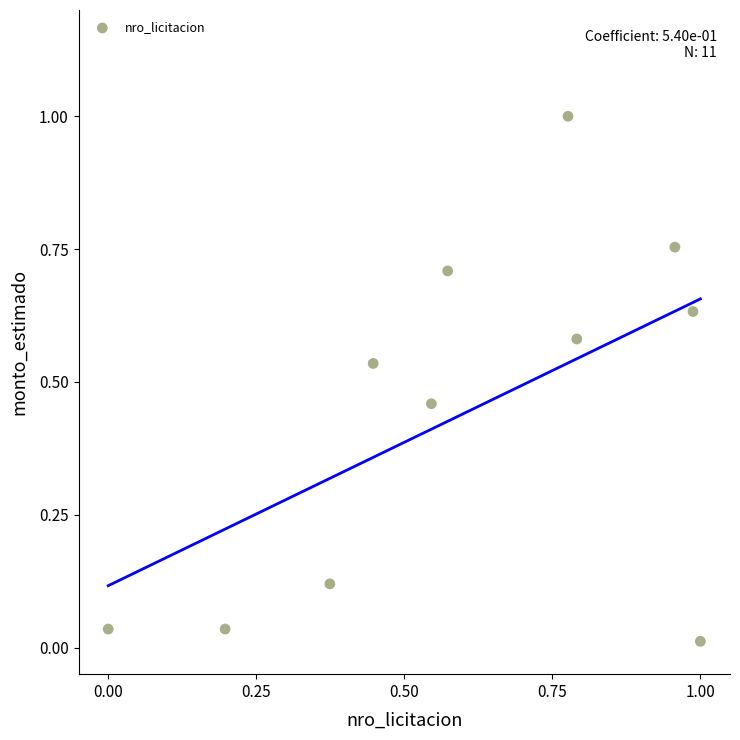

What is the range of Y values (max minus min)?

1.0